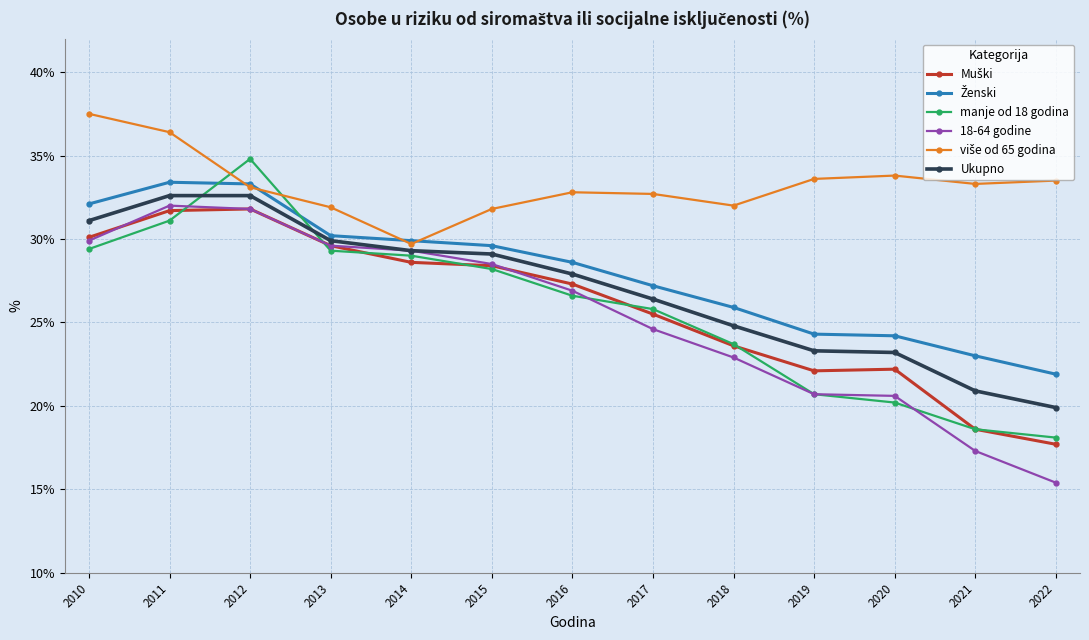

How many data points in manje od 18 godina are above 26?

7